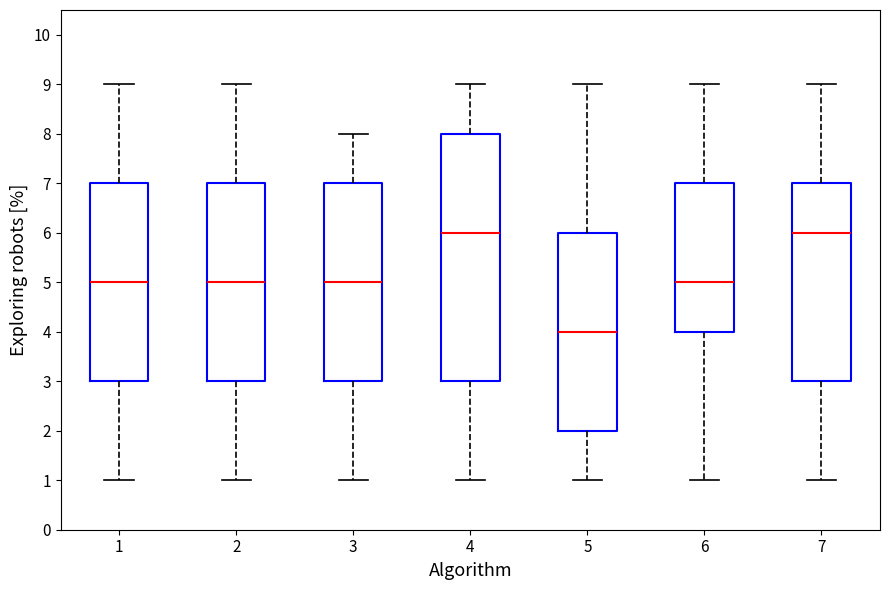

Where does the upper whisker of the box at x = 7 end on the y-axis? The values are not printed on the chart, so give them approximately, as read against the axis.

9